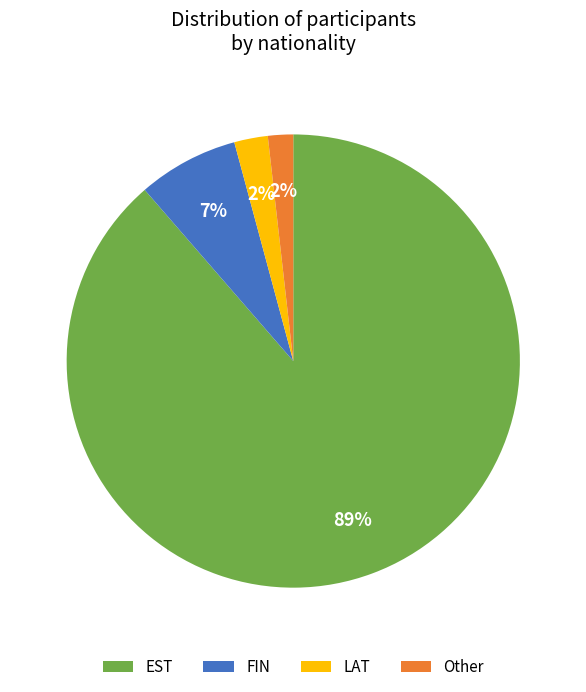

Is the sum of EST and Other greater than half?

Yes